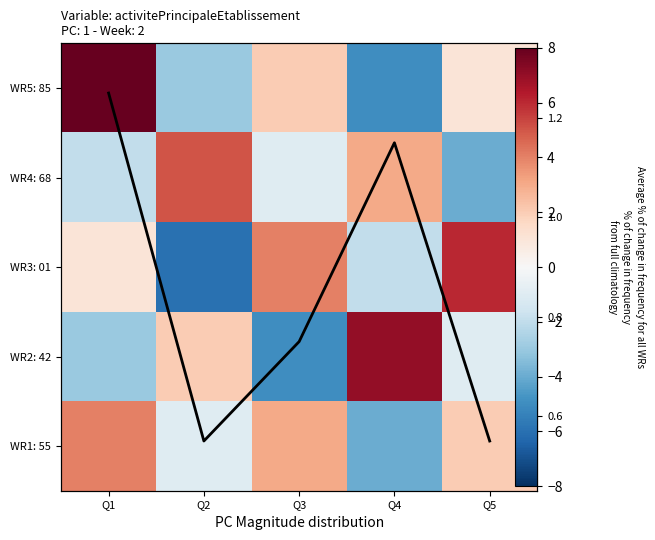

At which label is WR1: 55 closest to 0?

Q2